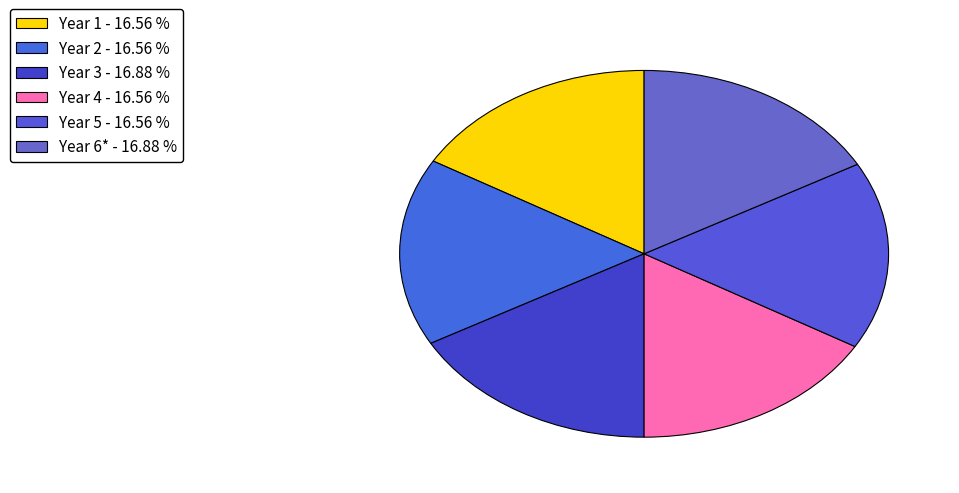

How many slices are in this pie chart?

6